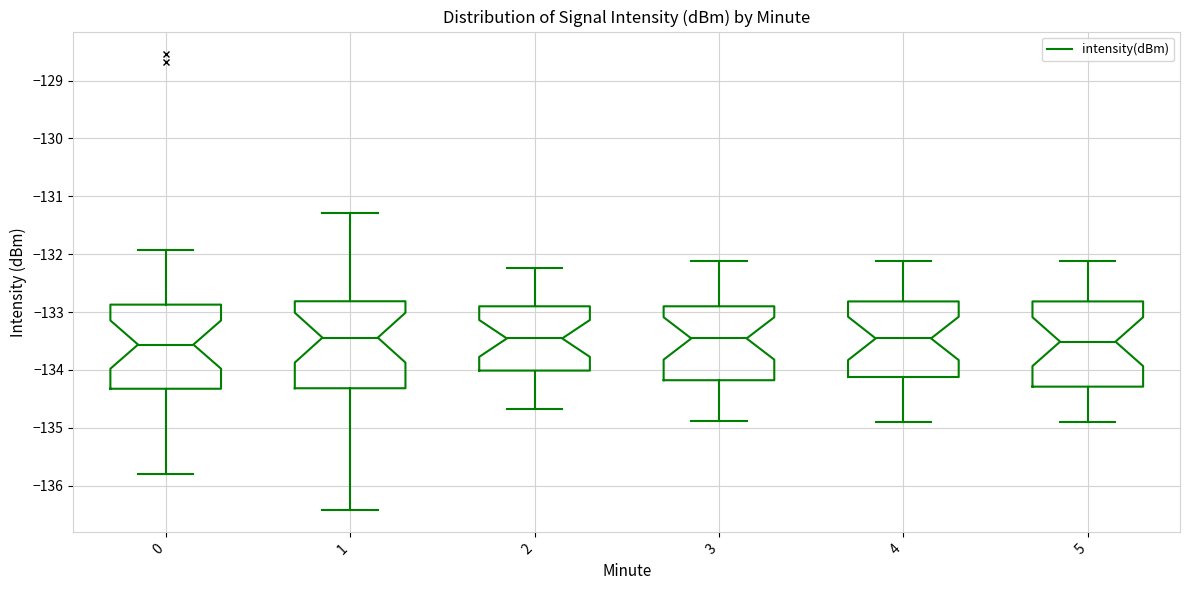

Reading left to right, transcribe this box plot: for each box, give where its median line is, the range the box spans, and where its two whiskers end, as read against the y-axis. The values are not printed on the chart, so give them approximately, as read against the axis.

0: median -133.6, box -134.3 to -132.9, whiskers -135.8 to -131.9
1: median -133.4, box -134.3 to -132.8, whiskers -136.4 to -131.3
2: median -133.5, box -134.0 to -132.9, whiskers -134.7 to -132.2
3: median -133.5, box -134.2 to -132.9, whiskers -134.9 to -132.1
4: median -133.5, box -134.1 to -132.8, whiskers -134.9 to -132.1
5: median -133.5, box -134.3 to -132.8, whiskers -134.9 to -132.1